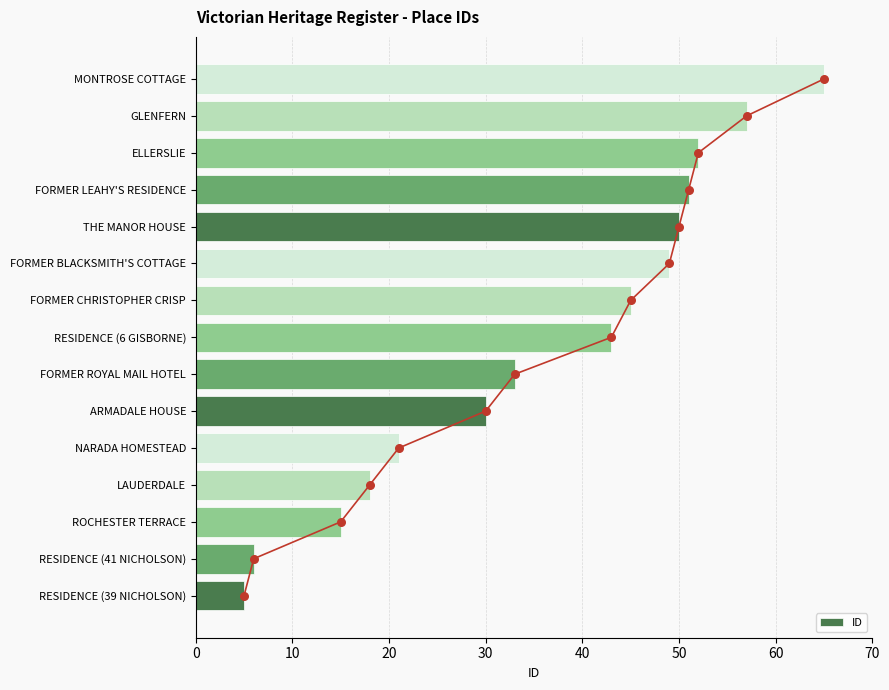

Is it true that ID equals 33 at FORMER ROYAL MAIL HOTEL?

True